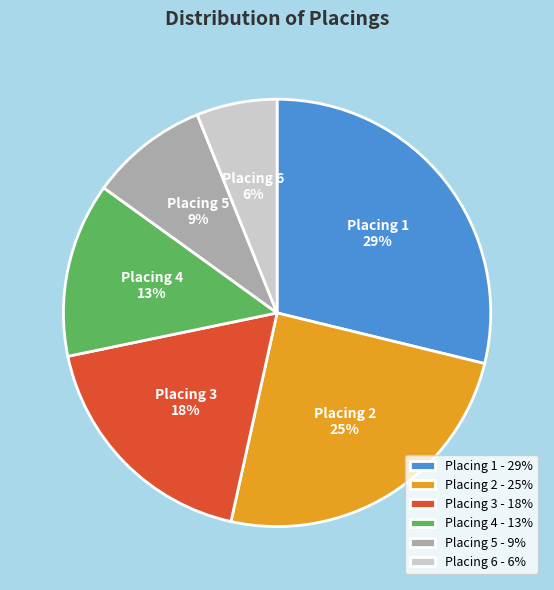

Is Placing 1 the majority of the pie?

No